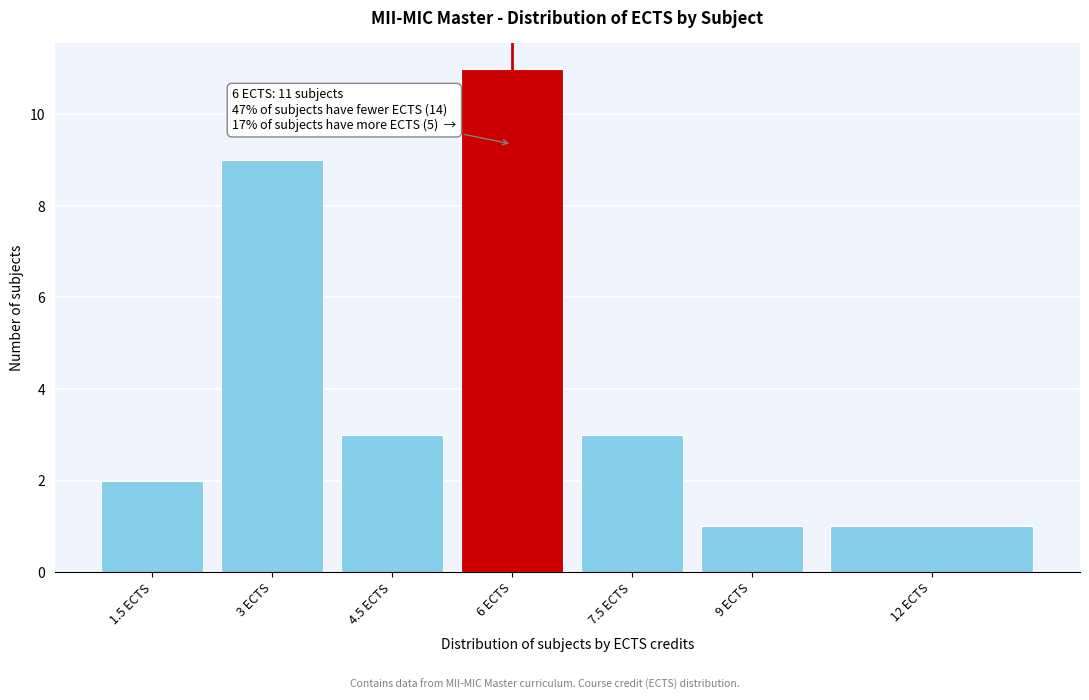

Reading left to right, extract all data points from this chart.

2	9	3	11	3	1	1